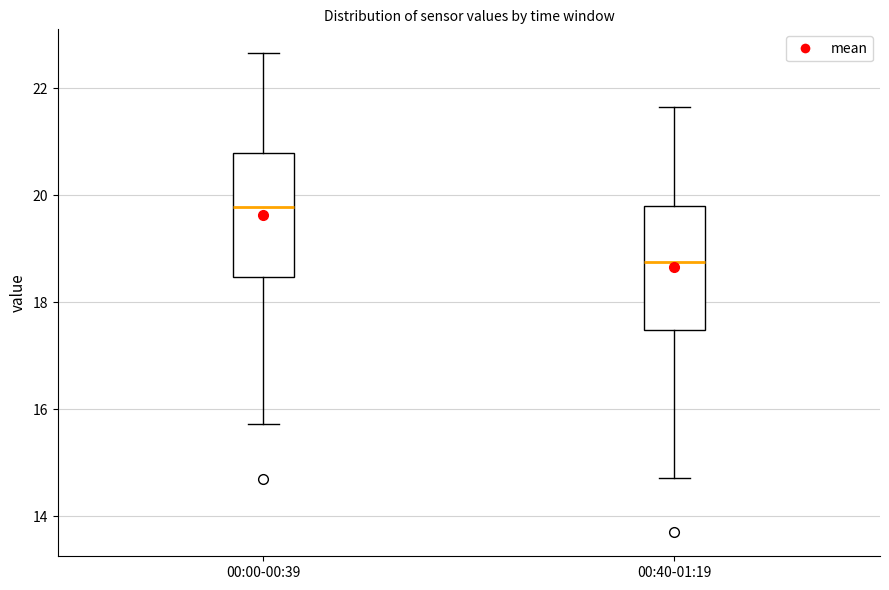

Reading left to right, read every box against the y-axis: the position of its median line, the range the box covers, and the ends of its whiskers. The values are not printed on the chart, so give them approximately, as read against the axis.

00:00-00:39: median 19.8, box 18.4 to 20.8, whiskers 15.8 to 22.6
00:40-01:19: median 18.8, box 17.4 to 19.8, whiskers 14.8 to 21.6